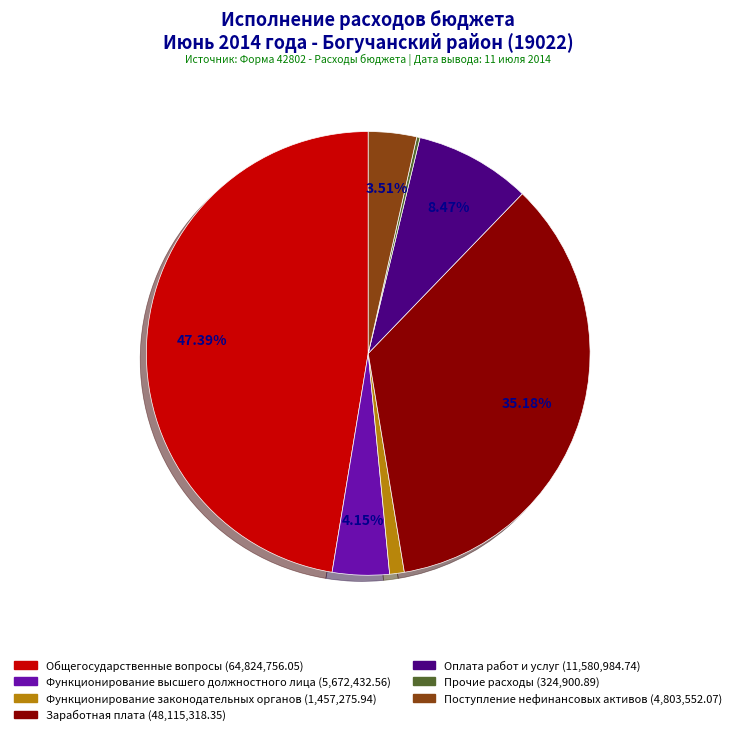

Is there a majority slice in this chart?

No